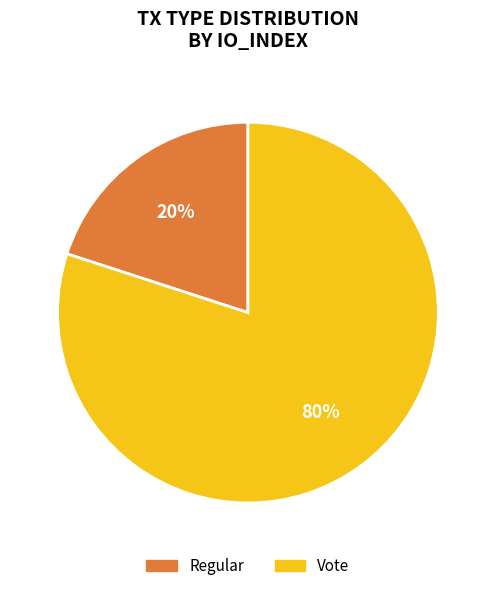

To the nearest percent, what is the difference between the Vote and Regular slice percentages?

60%